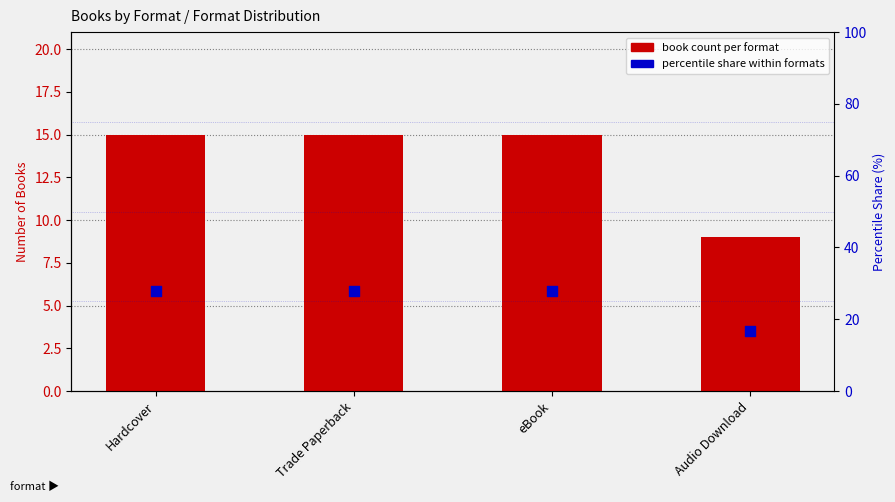

At which category is the sum across all series the highest?

Hardcover